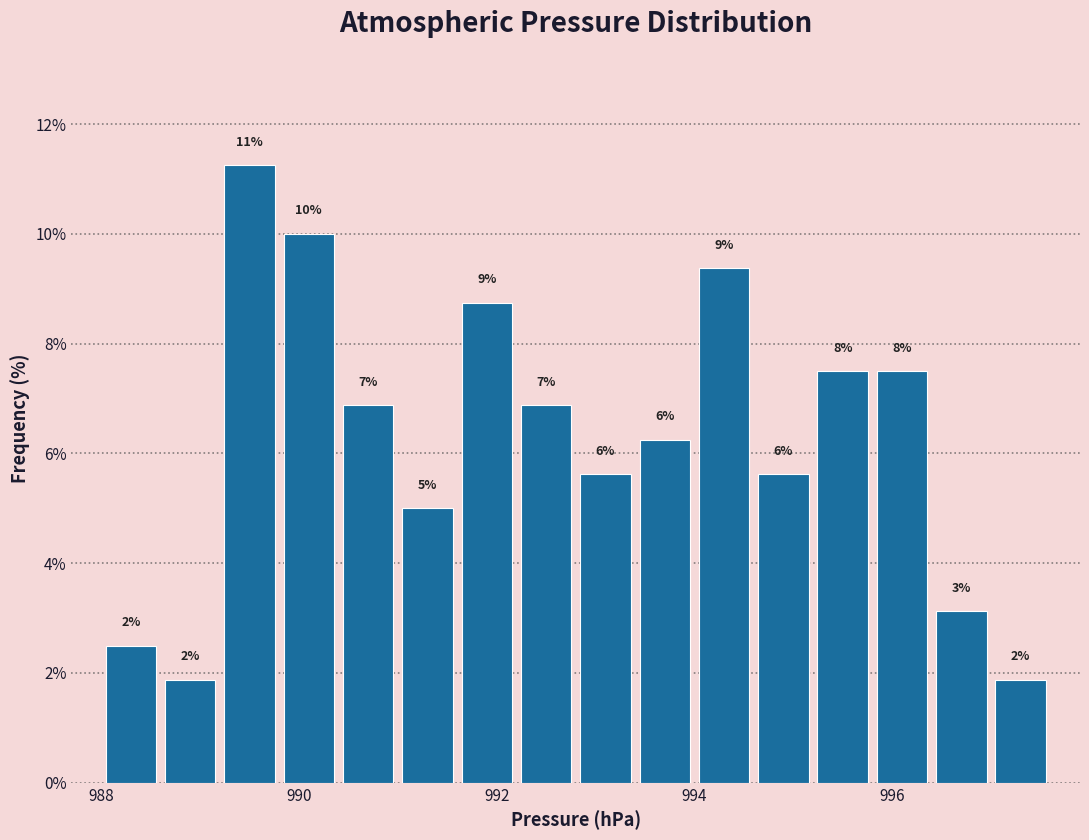

Around what value on the x-axis is the tallest bar? Give the approximate position of its centre, as read against the axis.

989.6